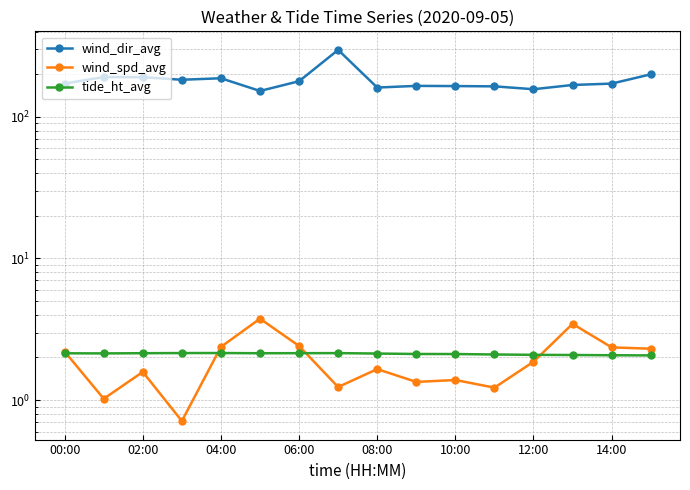

What are all the series names shown in the legend?

wind_dir_avg, wind_spd_avg, tide_ht_avg